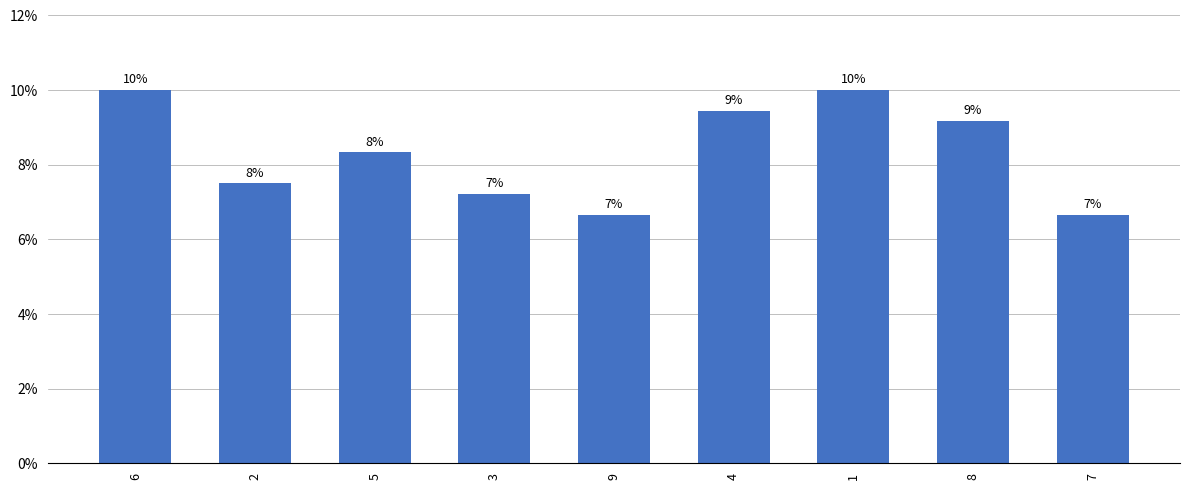

What is the sum of all values?

75.0